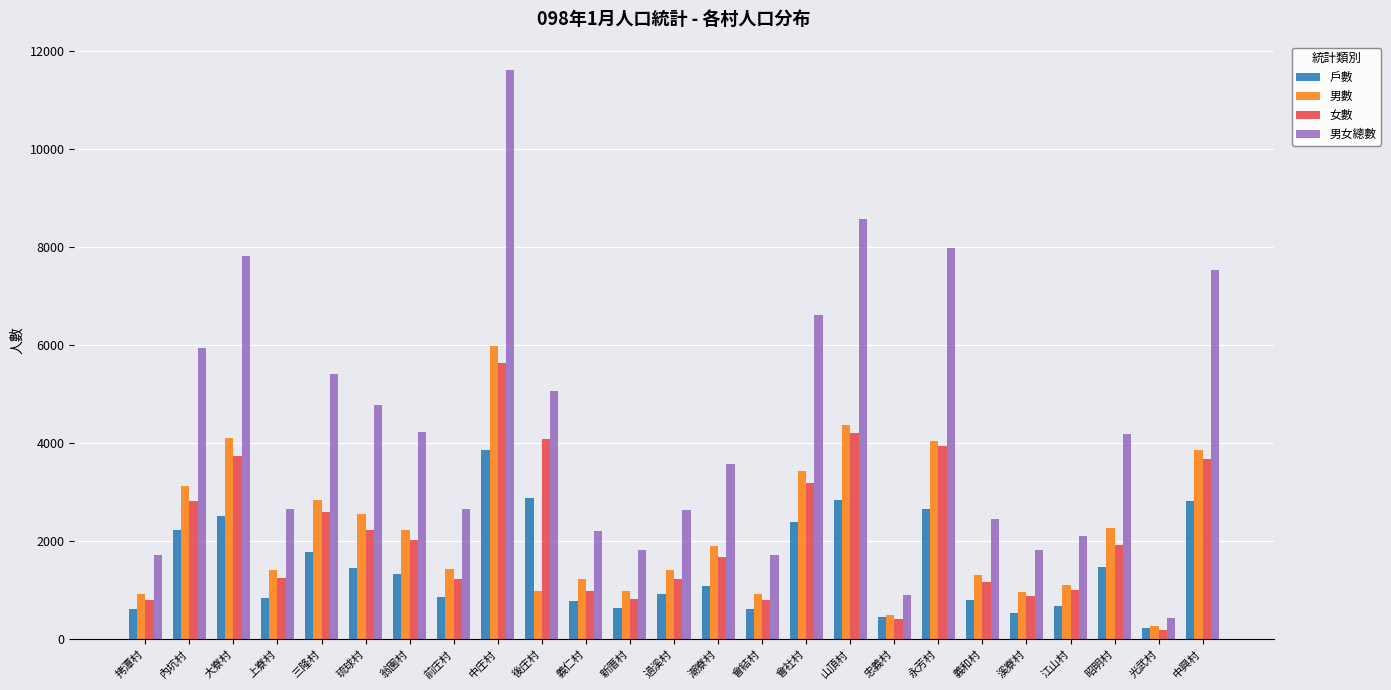

What is the label of the 11th bar from the left?

義仁村